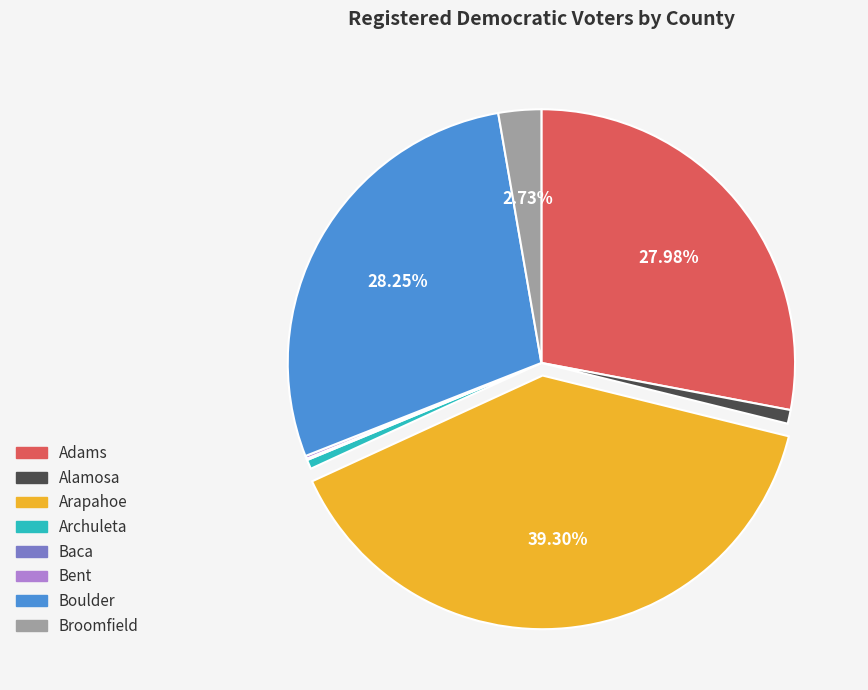

To the nearest percent, what is the average slice percentage?

12%